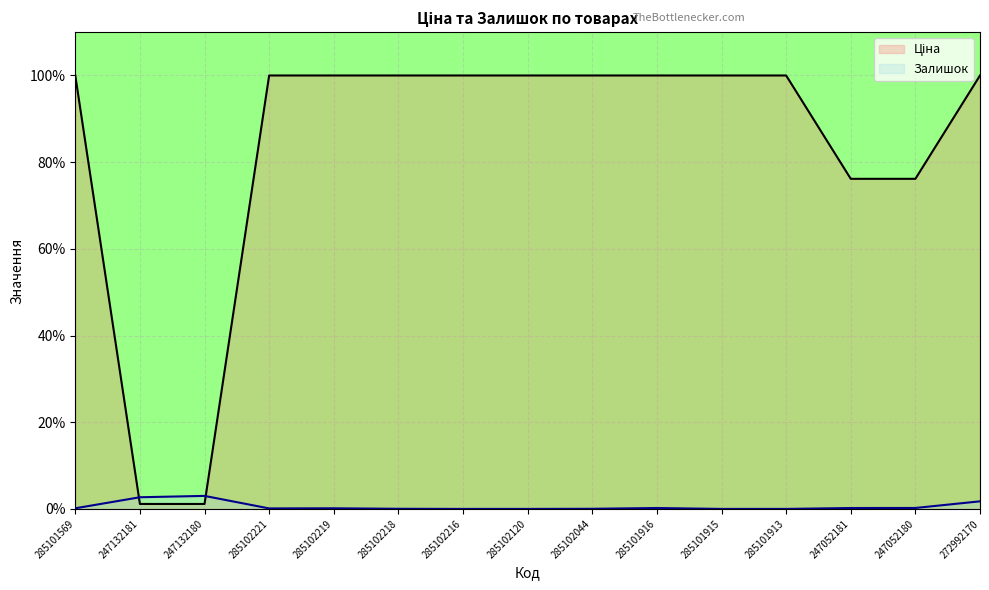

Reading left to right, what are all the values shown in this chart?

Ціна: 285101569=100.0	247132181=1.1	247132180=1.1	285102221=100.0	285102219=100.0	285102218=100.0	285102216=100.0	285102120=100.0	285102044=100.0	285101916=100.0	285101915=100.0	285101913=100.0	247052181=76.2	247052180=76.2	272992170=100.0
Залишок: 285101569=0.1	247132181=2.7	247132180=3.0	285102221=0.1	285102219=0.1	285102218=0.0	285102216=0.0	285102120=0.0	285102044=0.0	285101916=0.2	285101915=0.0	285101913=0.0	247052181=0.2	247052180=0.2	272992170=1.7